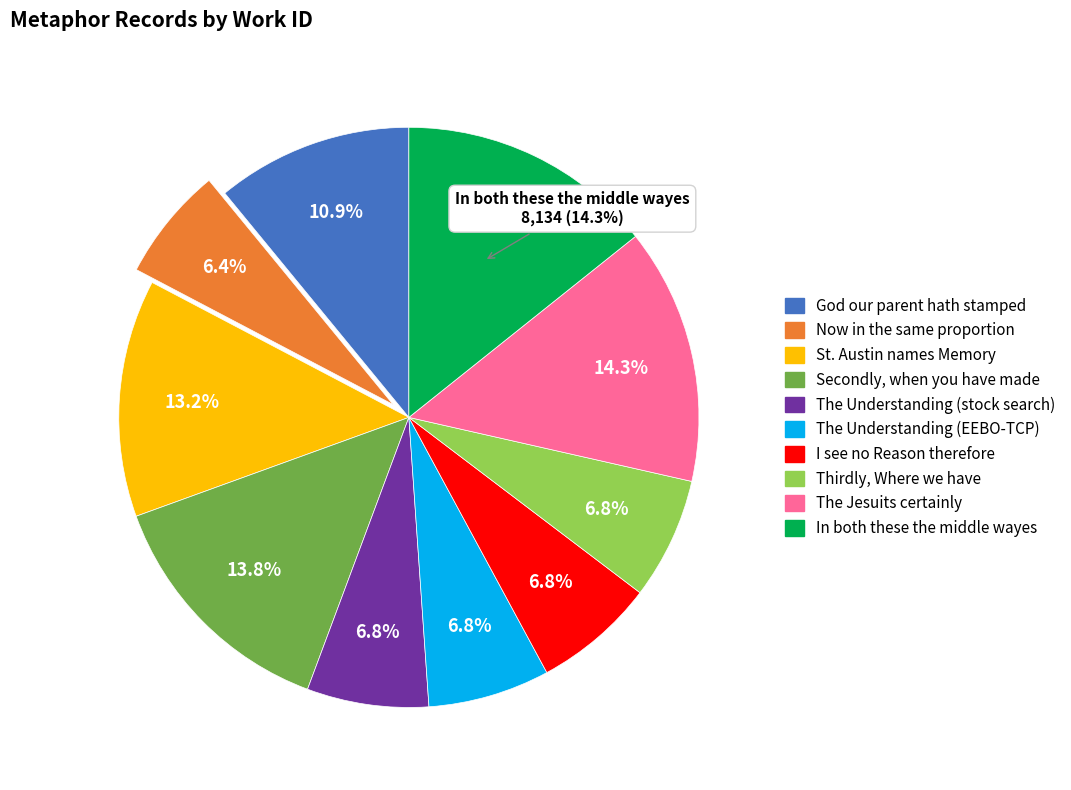

What is the smallest slice in the pie chart?

Now in the same proportion